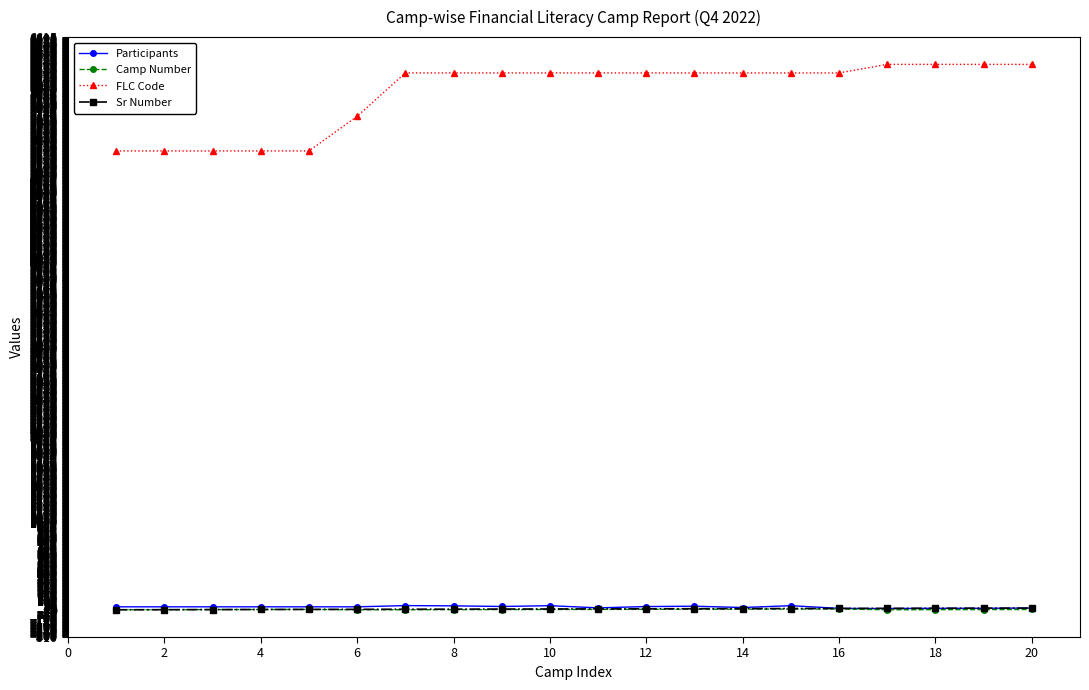

At how many categories does at least one series exceed 2776?

20